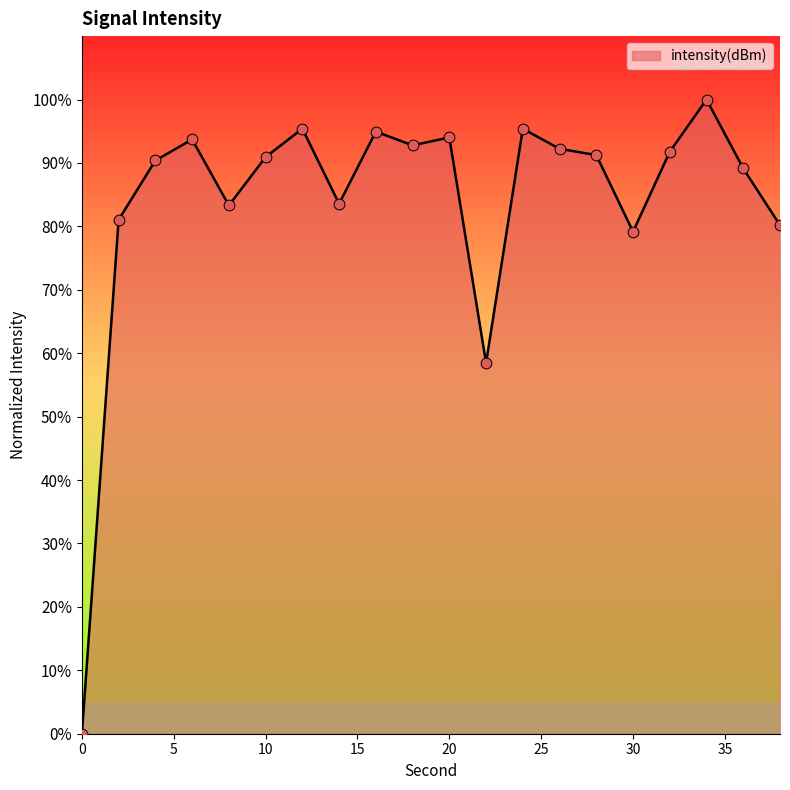

What is the greatest value displayed?

100.0